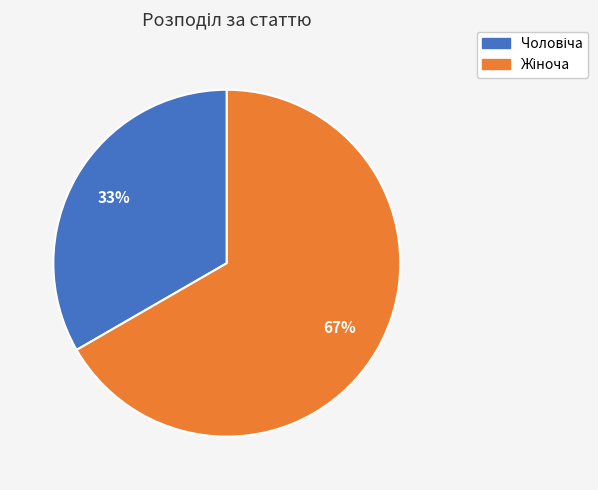

Does any single category account for the majority?

Yes